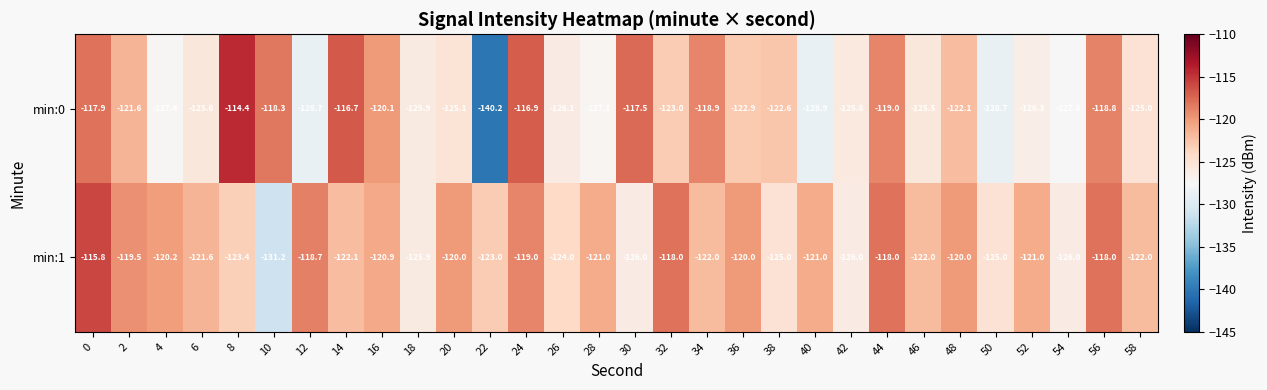

Which label corresponds to the largest value in the chart?

8